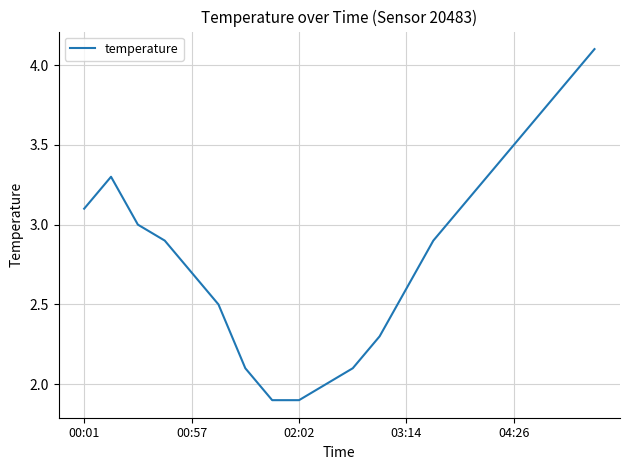

How many interior local peaks (higher than both neighbors) does the data have?

1